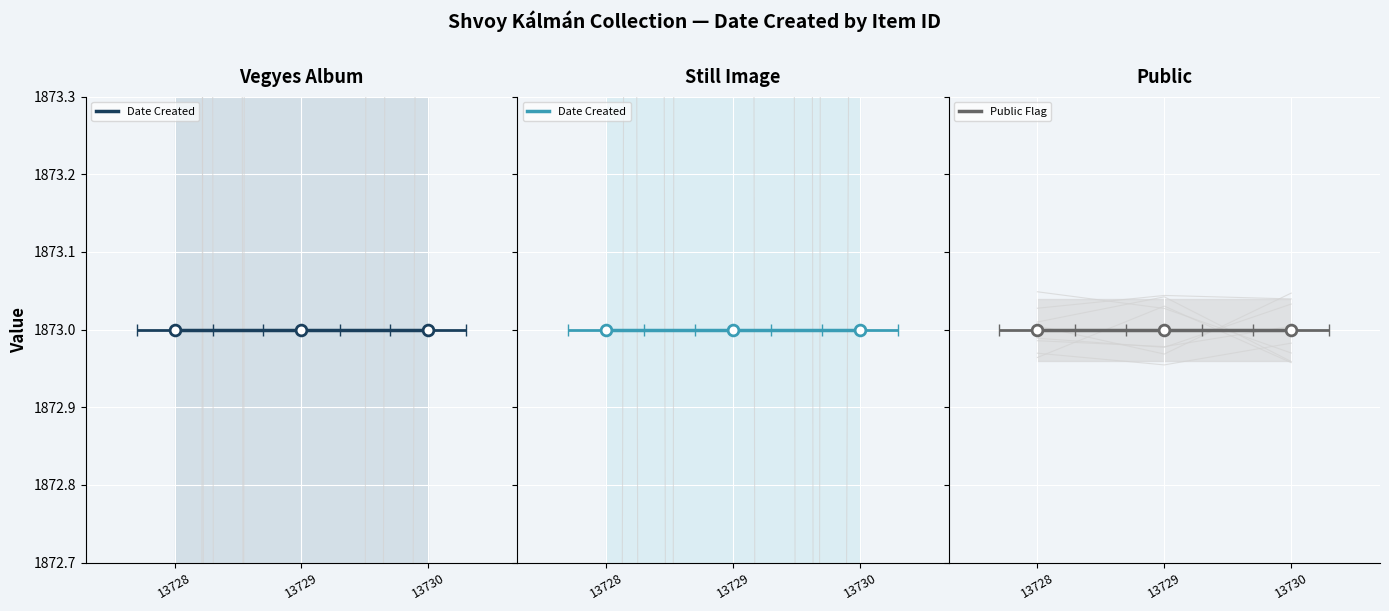

At how many categories does at least one series exceed 885?

3